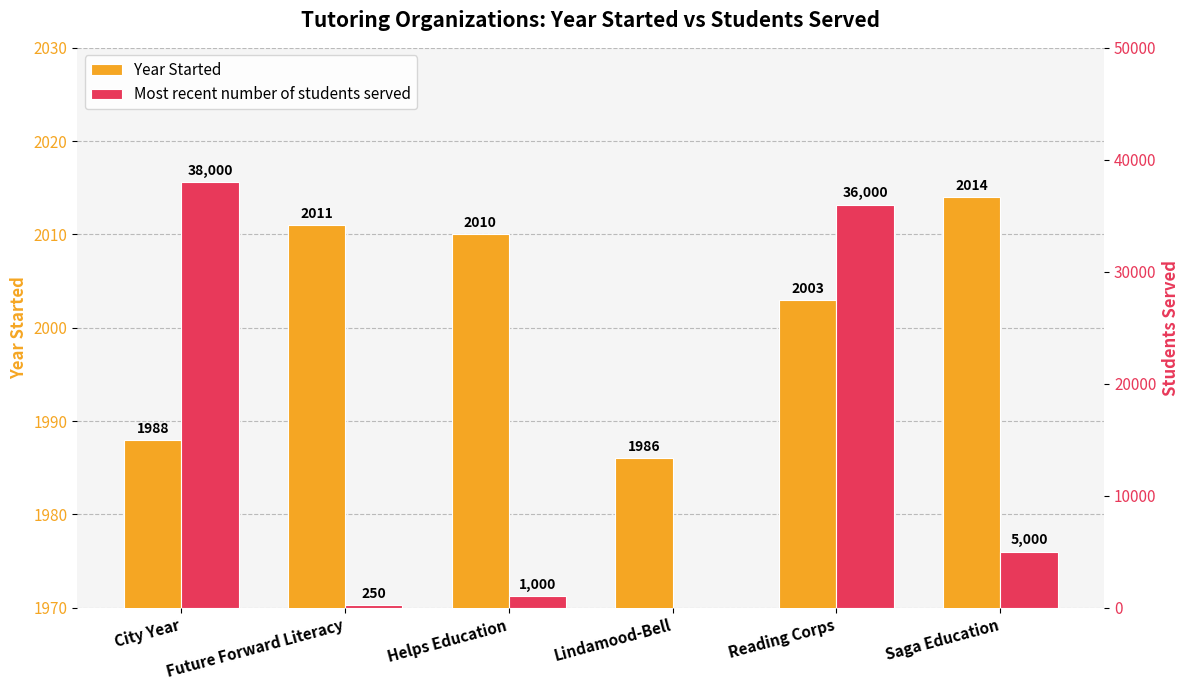

Which category has the highest value in the Year Started series?

Saga Education